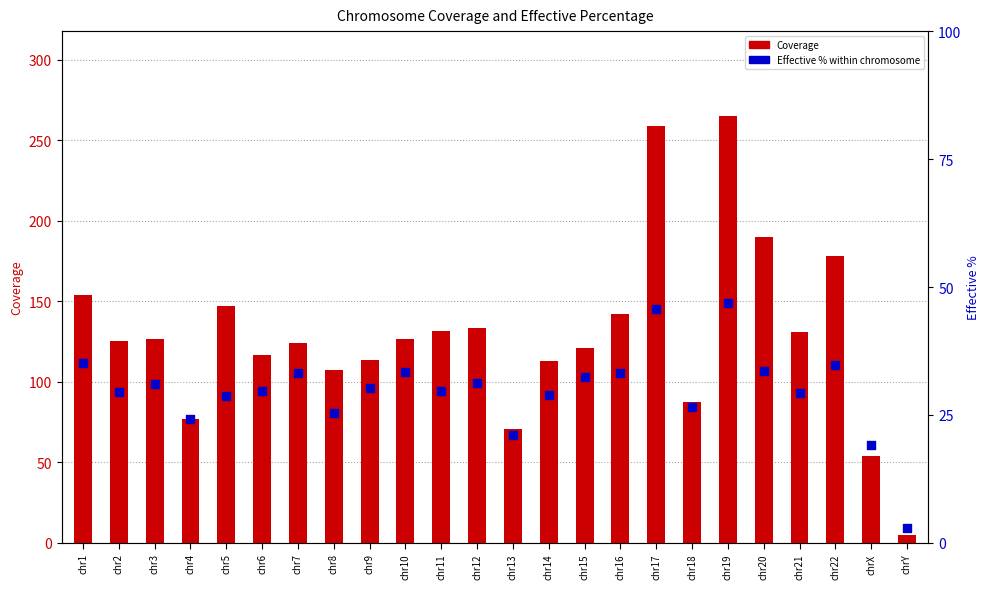

Which series reaches the minimum Y coordinate?

Effective %